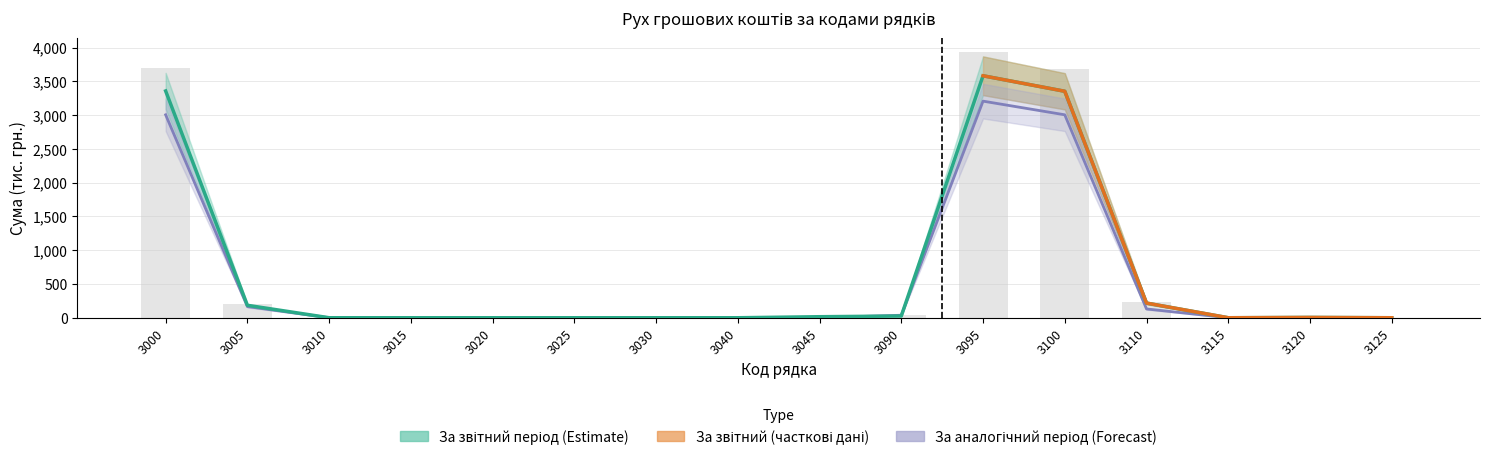

The value of За звітний період at 3030 is 1275.5. True or false?

False